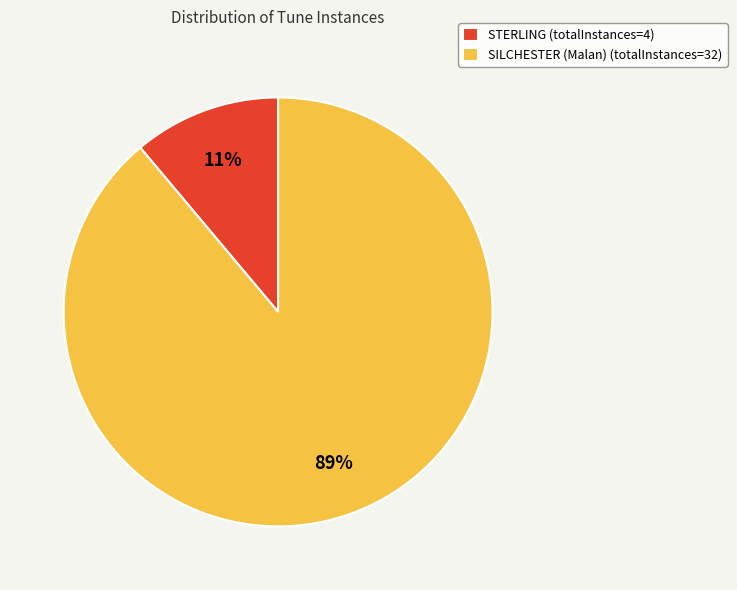

To the nearest percent, what is the combined percentage of STERLING and SILCHESTER (Malan)?

100%